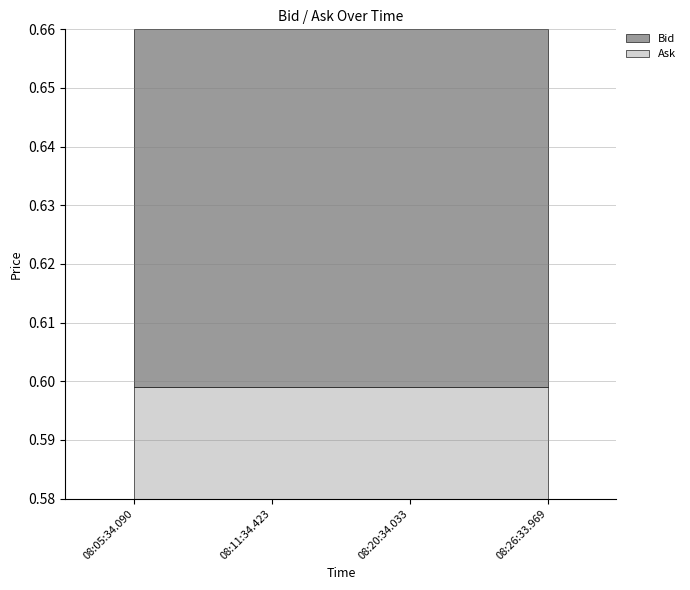

Does the chart have visible grid lines?

Yes